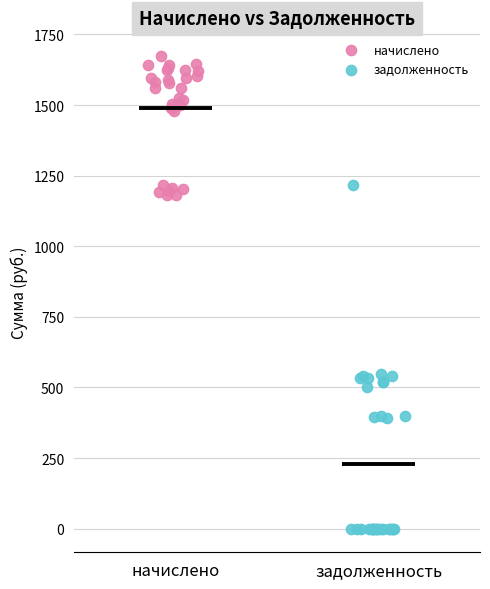

Which series has the widest spread of Y values?

задолженность